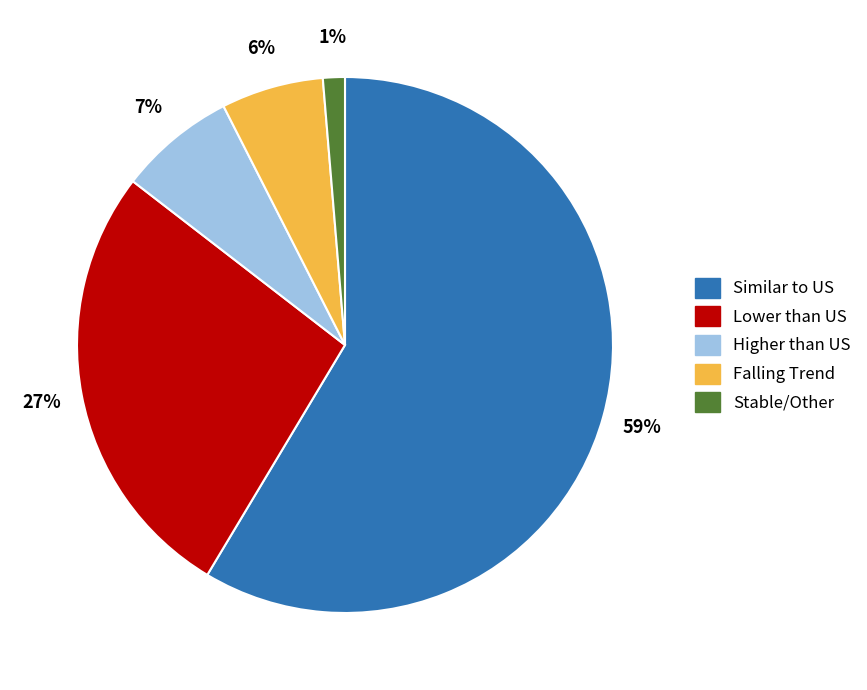

Is there any slice that represents more than half of the pie?

Yes